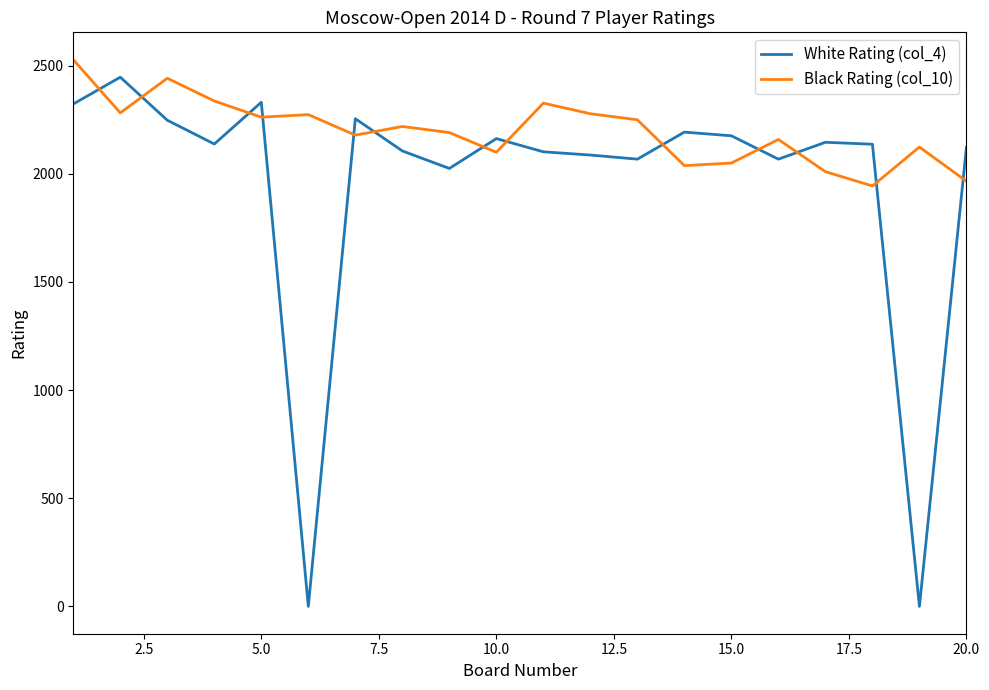

How many values in the Black Rating (col_10) series are below 2219?

10